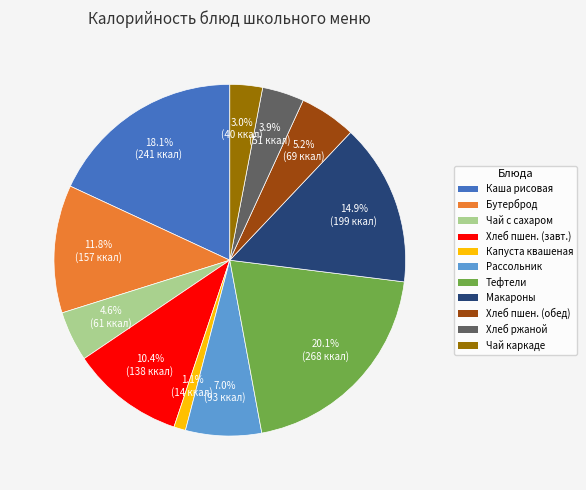

Is there a majority slice in this chart?

No